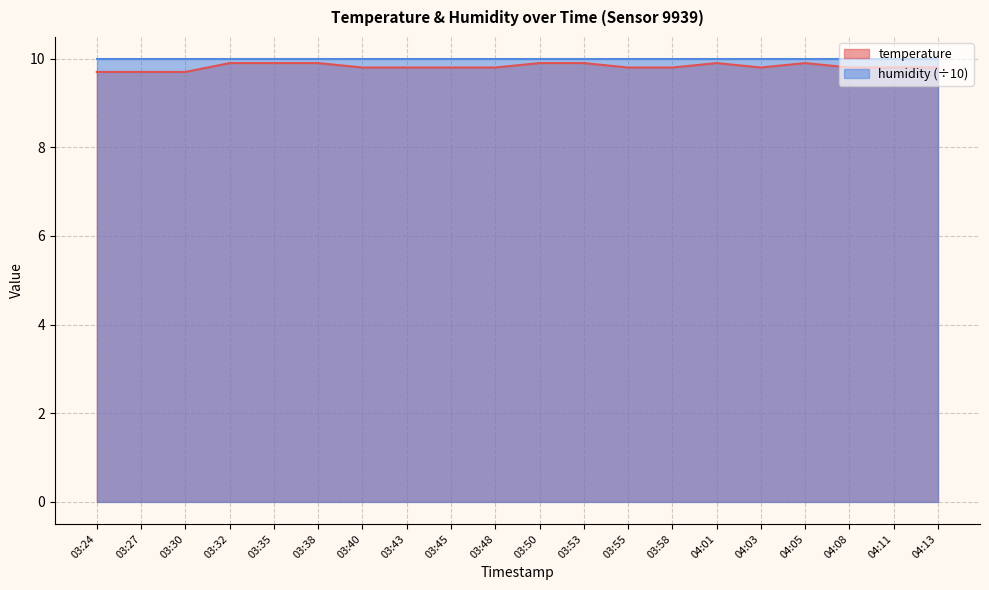

How many values are between 9 and 10?

20